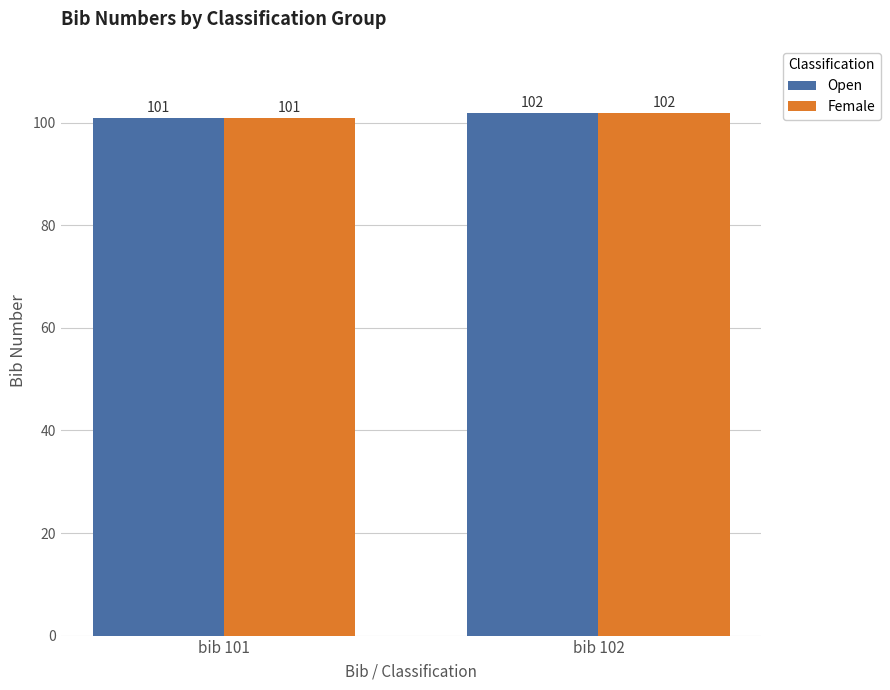

List the labels in order of Open value, largest first.

bib 102, bib 101